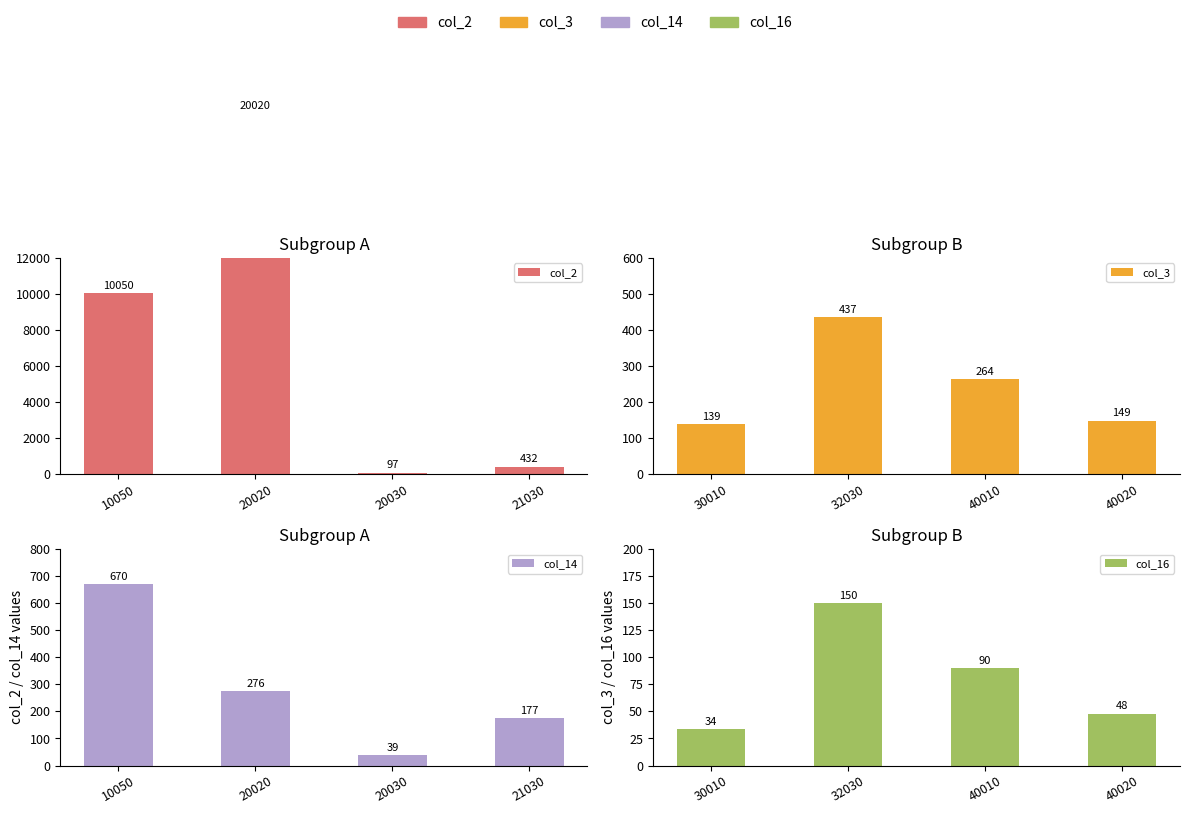

At which category is the sum across all series the highest?

20020